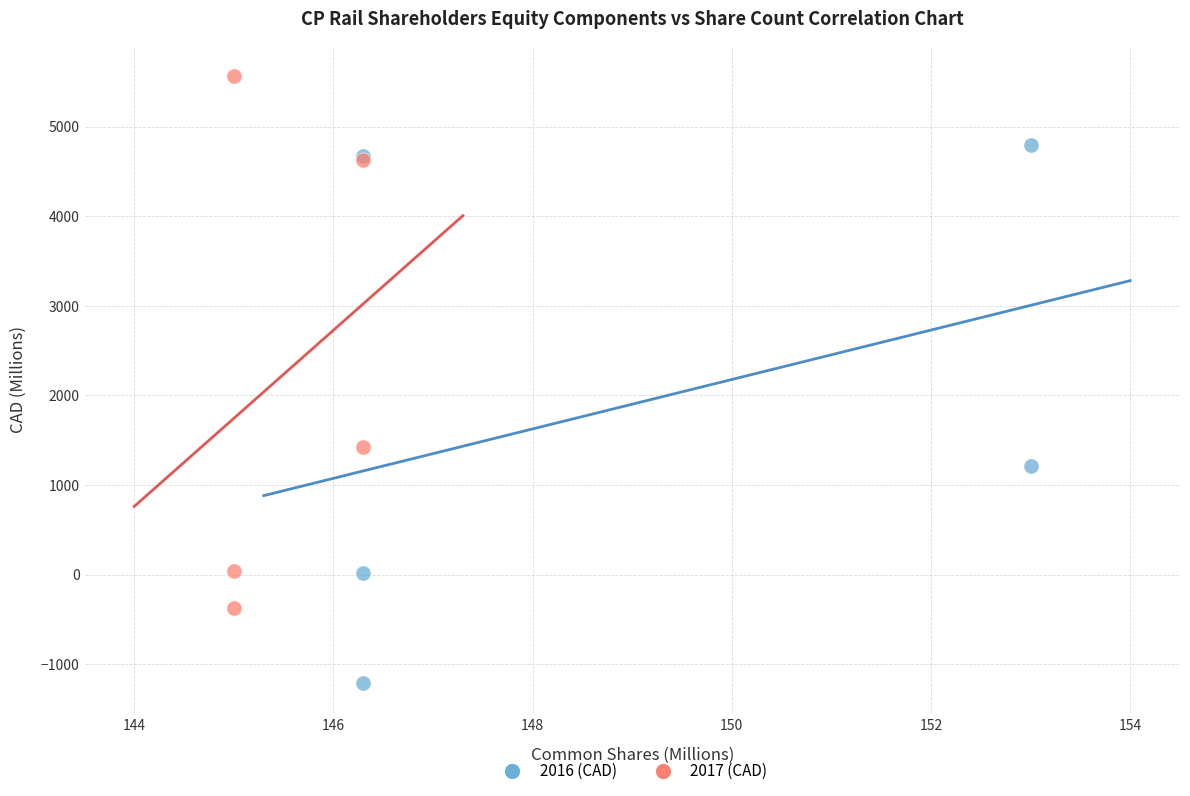

Which series reaches the maximum Y coordinate?

2017 (CAD)